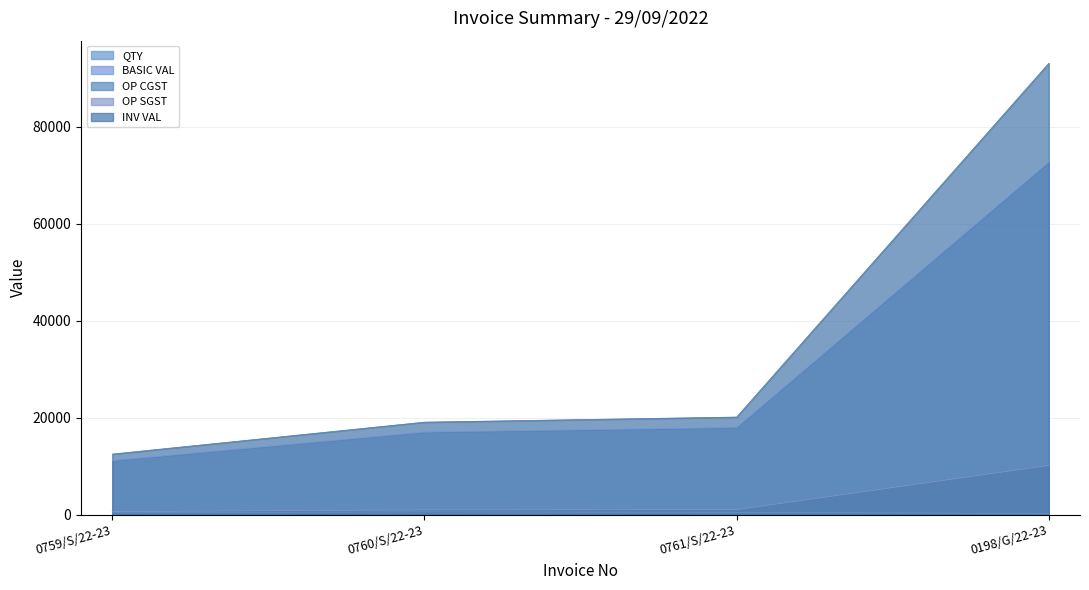

List the labels in order of OP SGST value, largest first.

0198/G/22-23, 0761/S/22-23, 0760/S/22-23, 0759/S/22-23